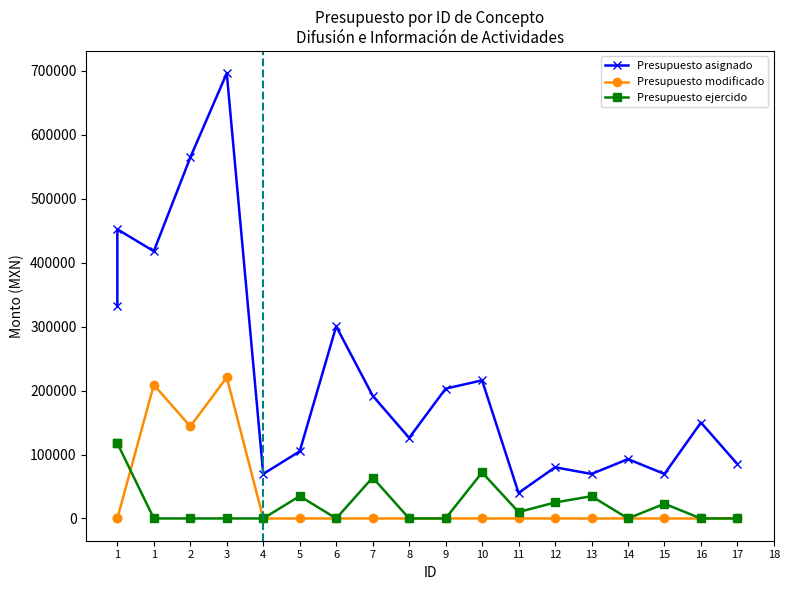

At how many categories does at least one series exceed 463057?

2